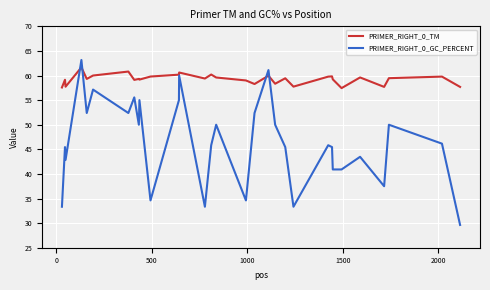

Which series has the widest spread of values?

PRIMER_RIGHT_0_GC_PERCENT